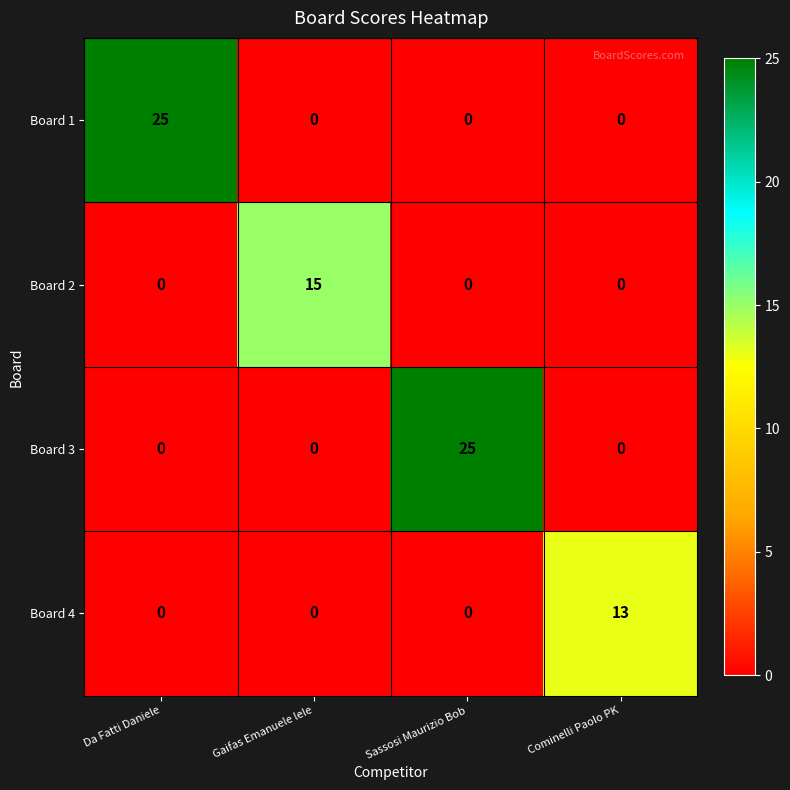

Is the value of Board 3 at Cominelli Paolo PK greater than the value of Board 2 at Gaifas Emanuele lele?

No